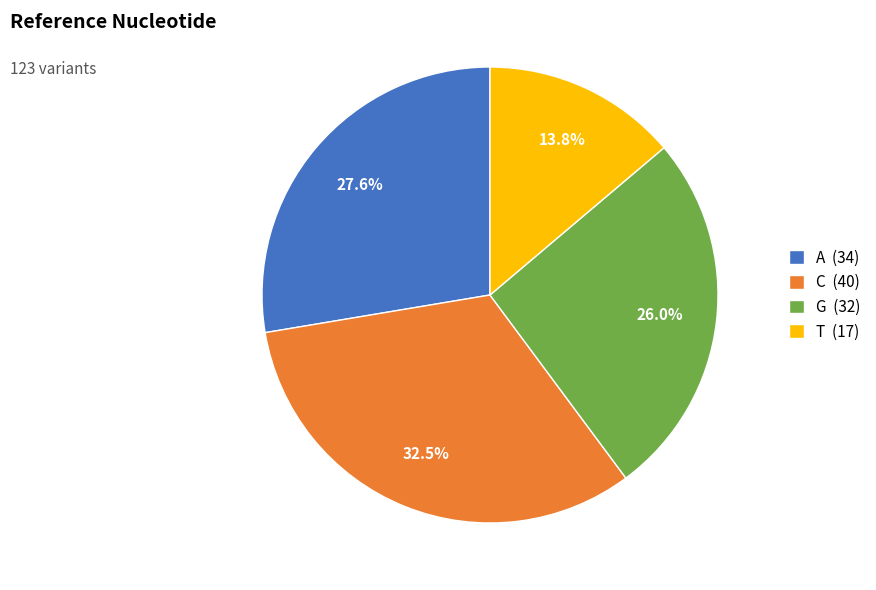

What is the ratio of the value at T (17) to the value at C (40)?

0.4